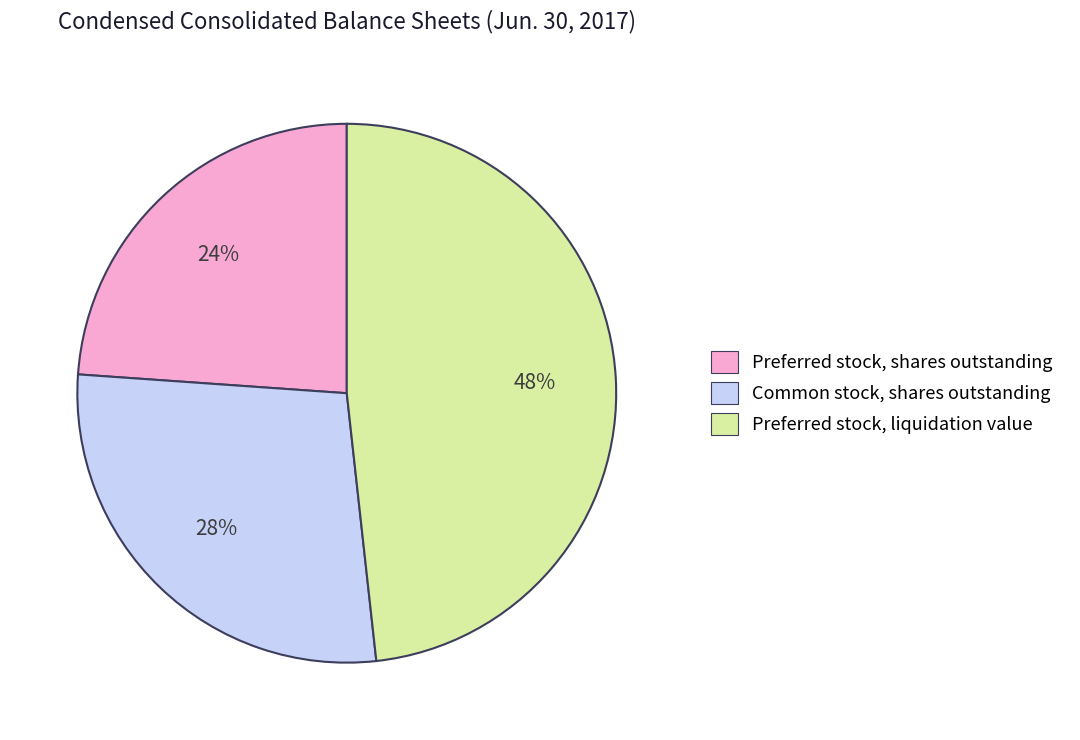

Count the number of slices in the pie.

3